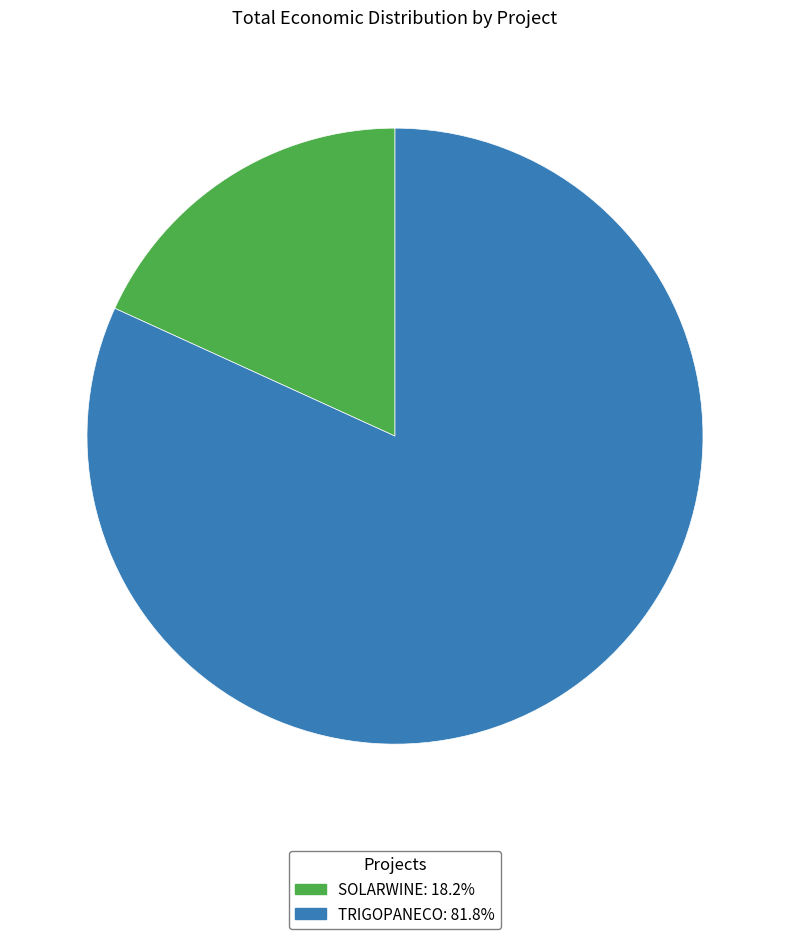

Is the sum of SOLARWINE: 18.2% and TRIGOPANECO: 81.8% greater than half?

Yes